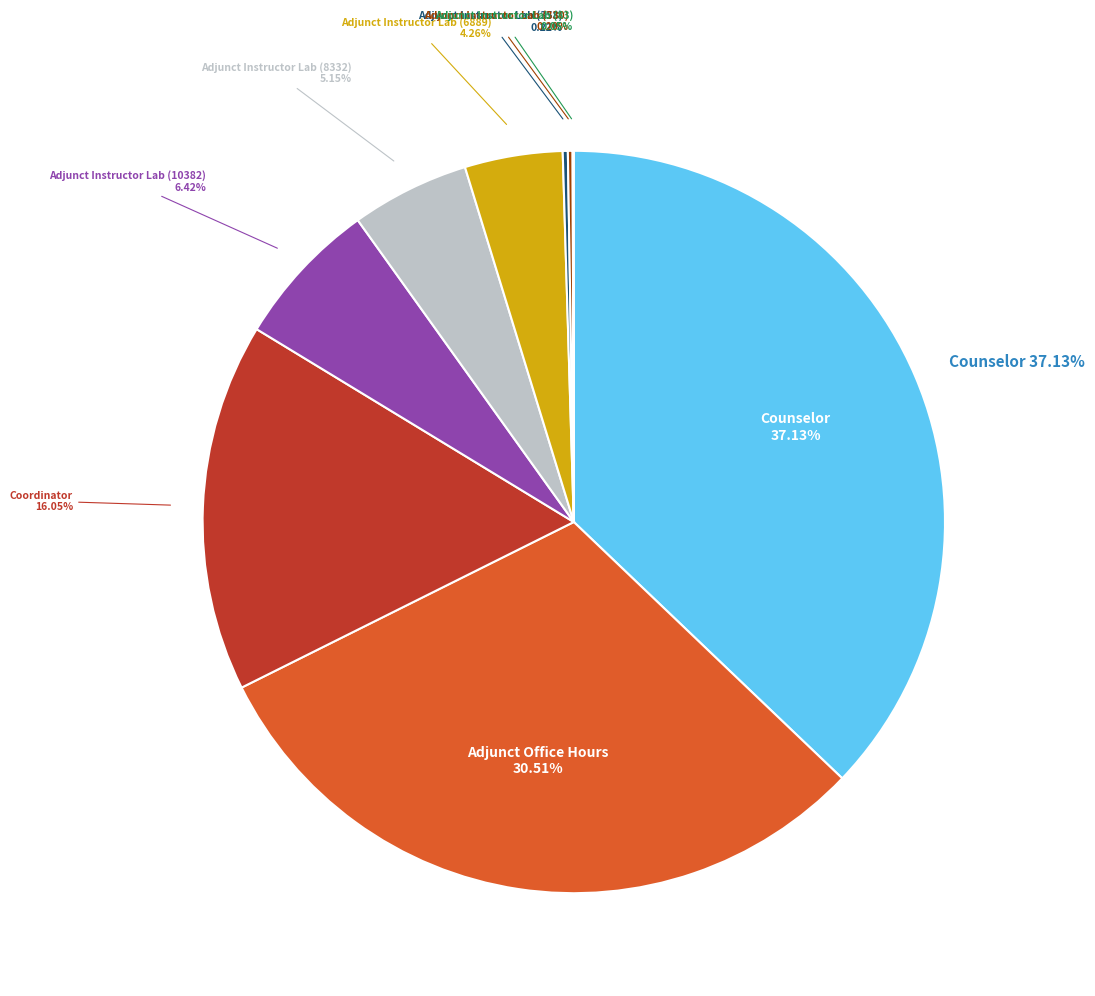

To the nearest percent, what is the difference between the largest and smallest slice percentages?

37%